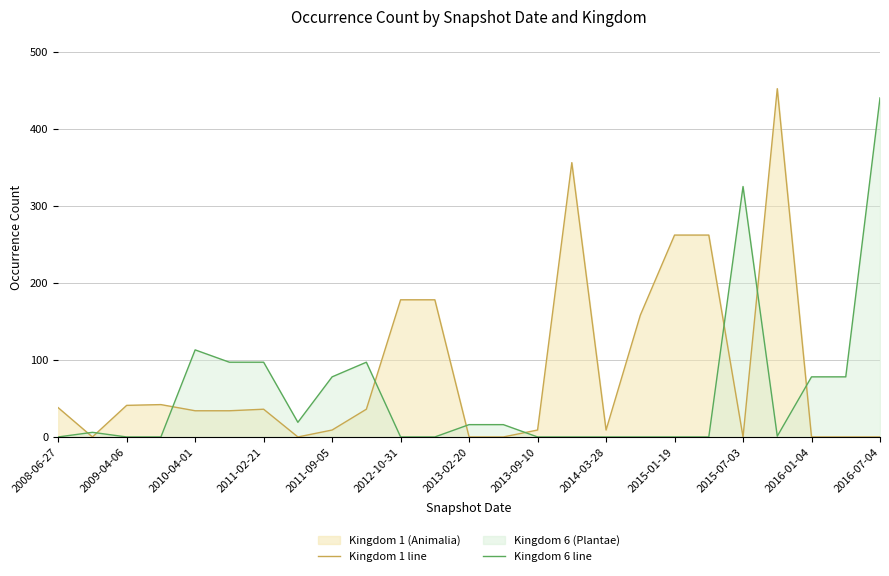

Which series has the largest total across all categories?

Kingdom 1 line